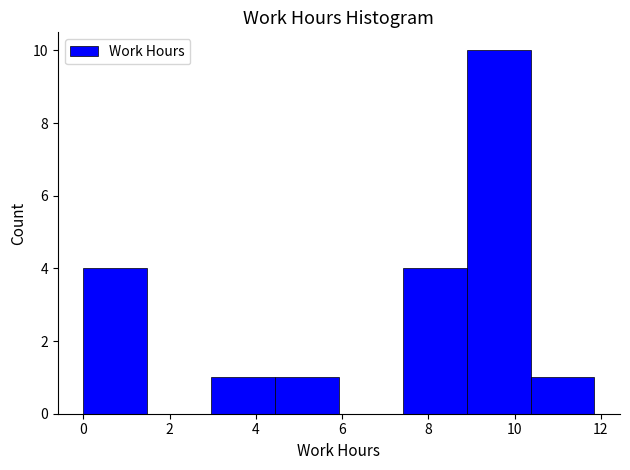

Reading left to right, list every bar in this chart as the range it spans on the x-axis followed by its height. Neither the bar edges nor the heights are printed on the chart, so give them approximately, as read against the axes.

0.0 to 1.4: 4
1.4 to 3.0: 0
3.0 to 4.4: 1
4.4 to 6.0: 1
6.0 to 7.4: 0
7.4 to 8.8: 4
8.8 to 10.4: 10
10.4 to 11.8: 1